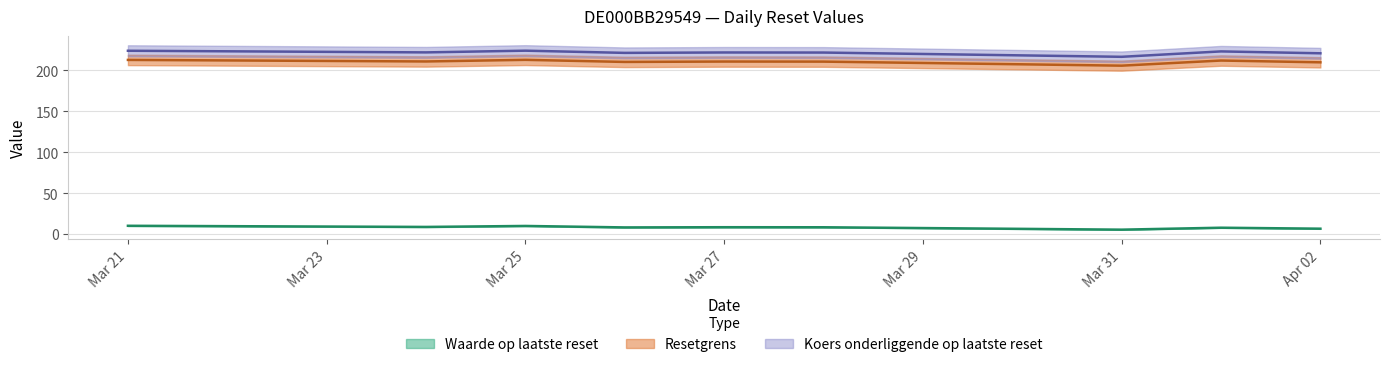

True or false: Koers onderliggende op laatste reset and Resetgrens intersect in this chart.

False